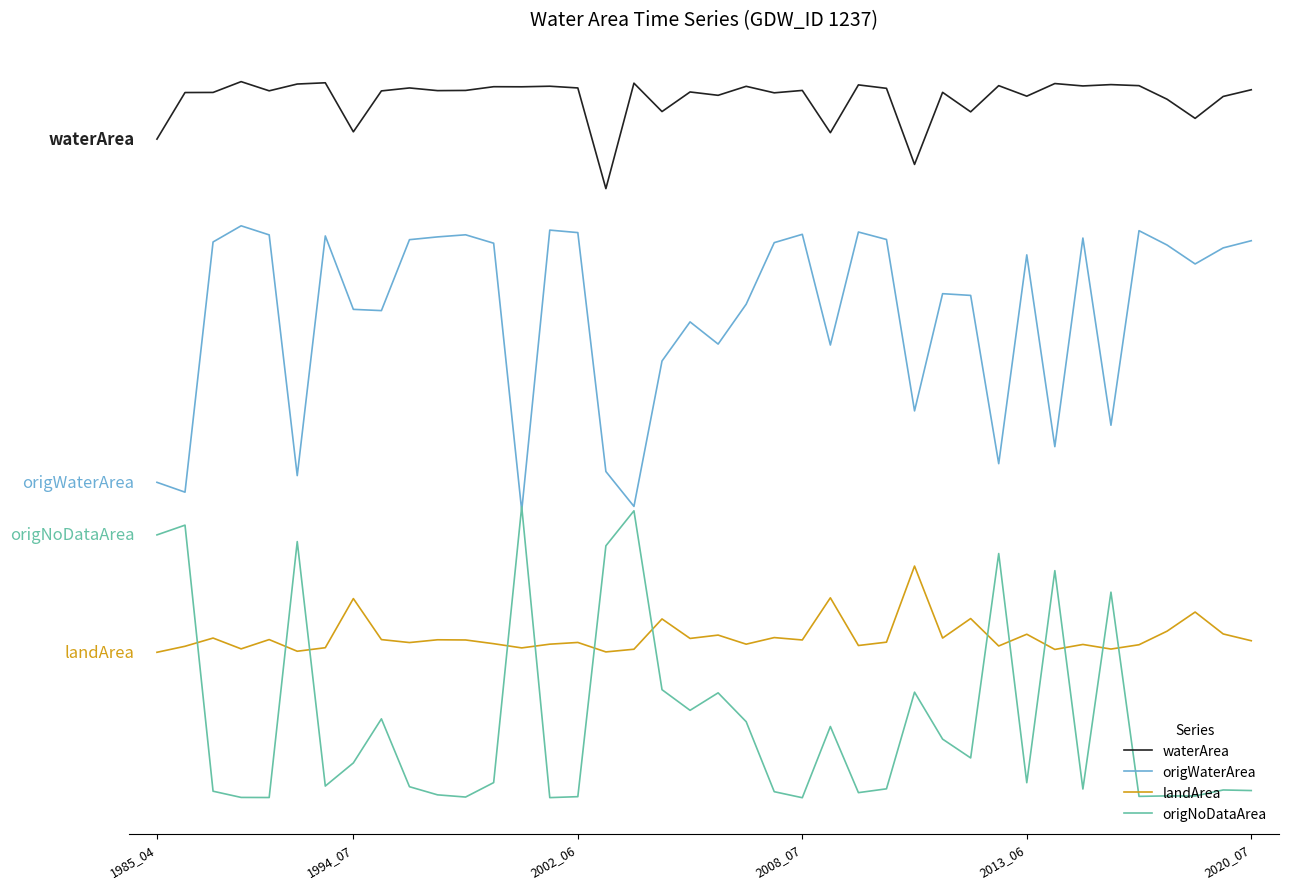

What are all the series names shown in the legend?

waterArea, origWaterArea, landArea, origNoDataArea